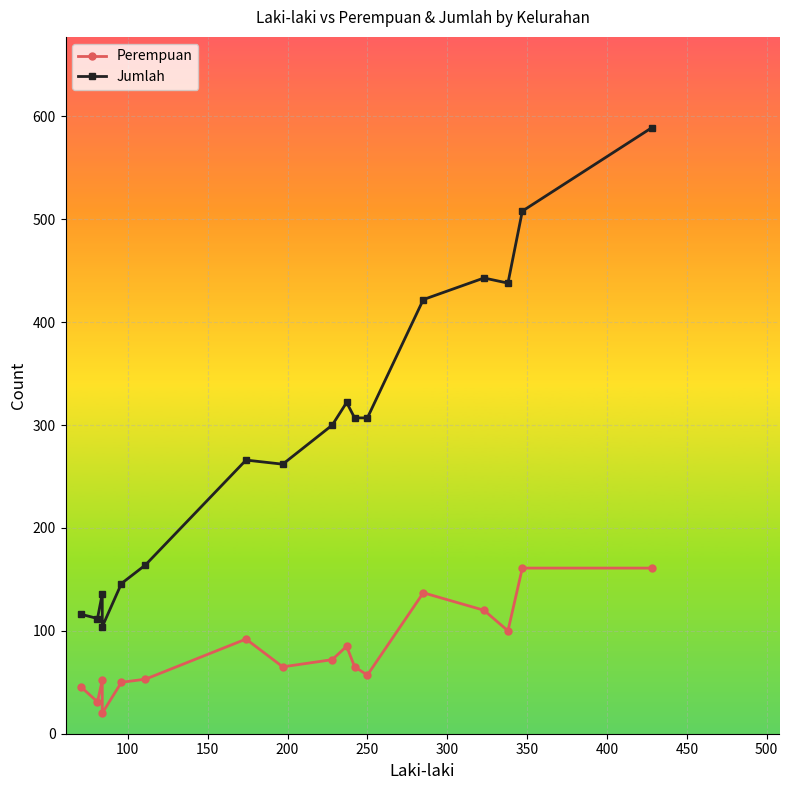

How many values in the Jumlah series are below 300?

8